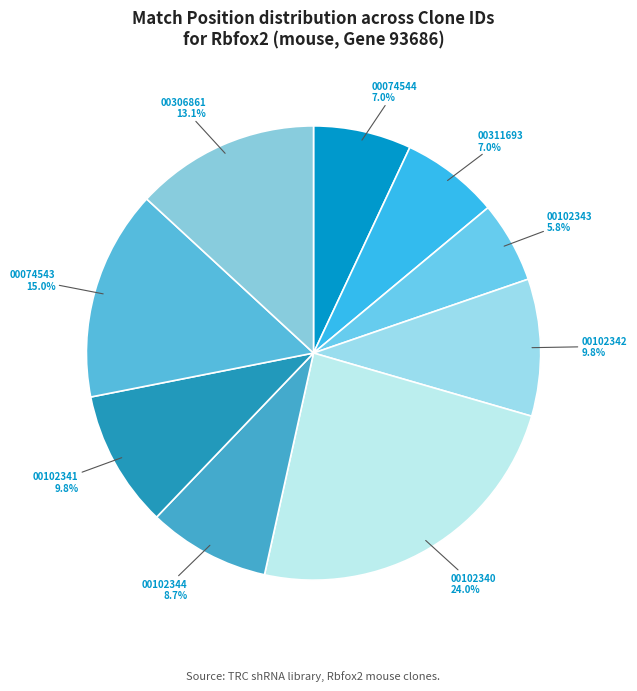

How many segments does this pie chart have?

9